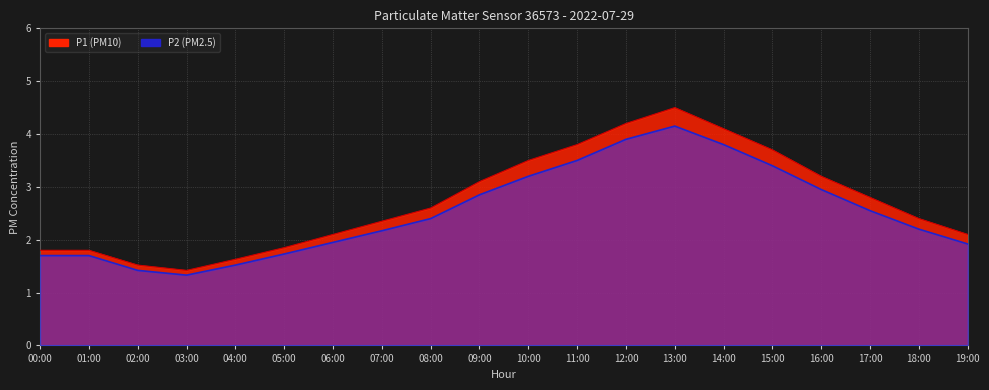

What is the sum of all P1 values?

54.5